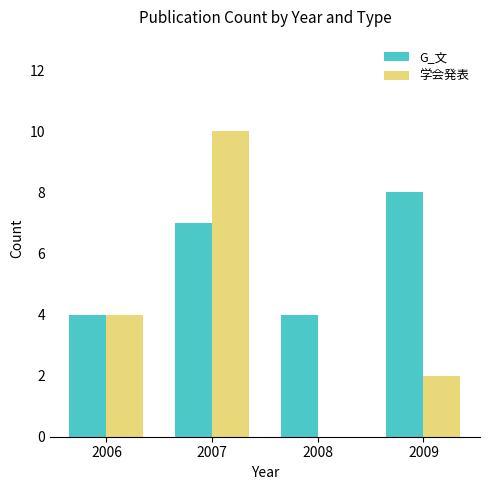

How many values in 学会発表 are above zero?

3